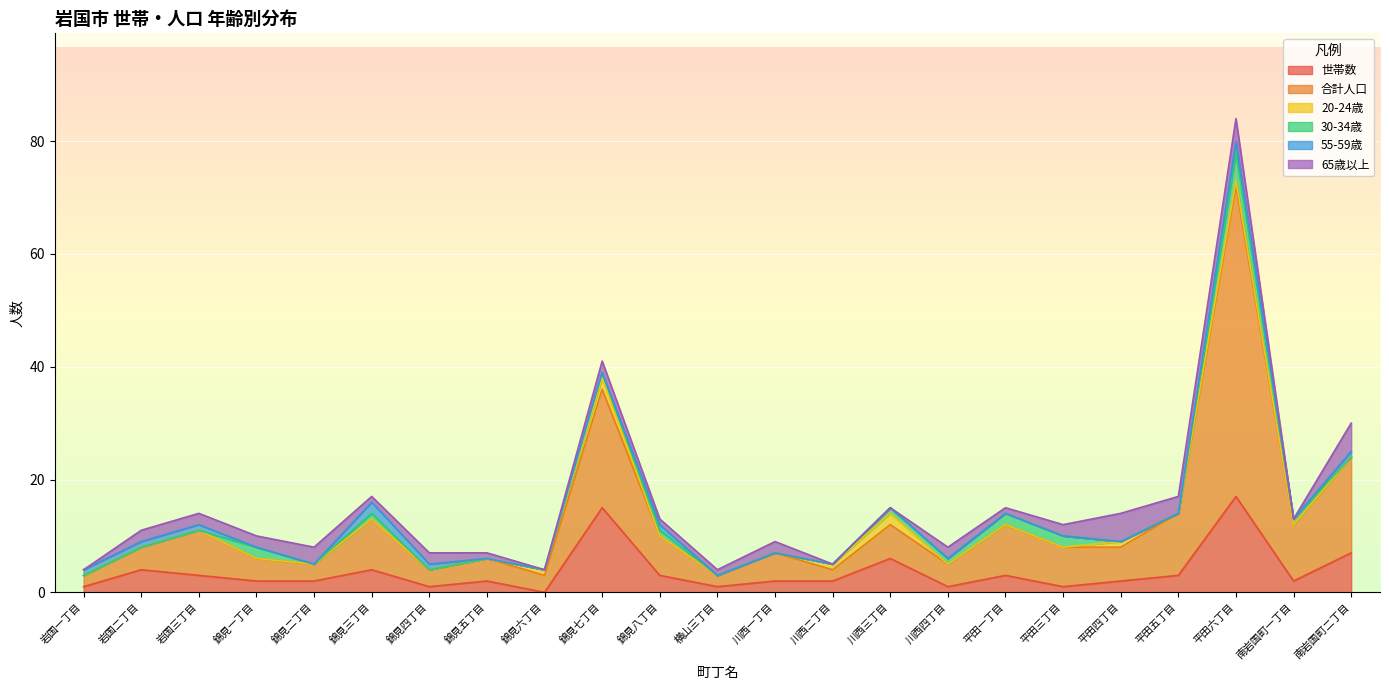

How many series are shown in this chart?

6